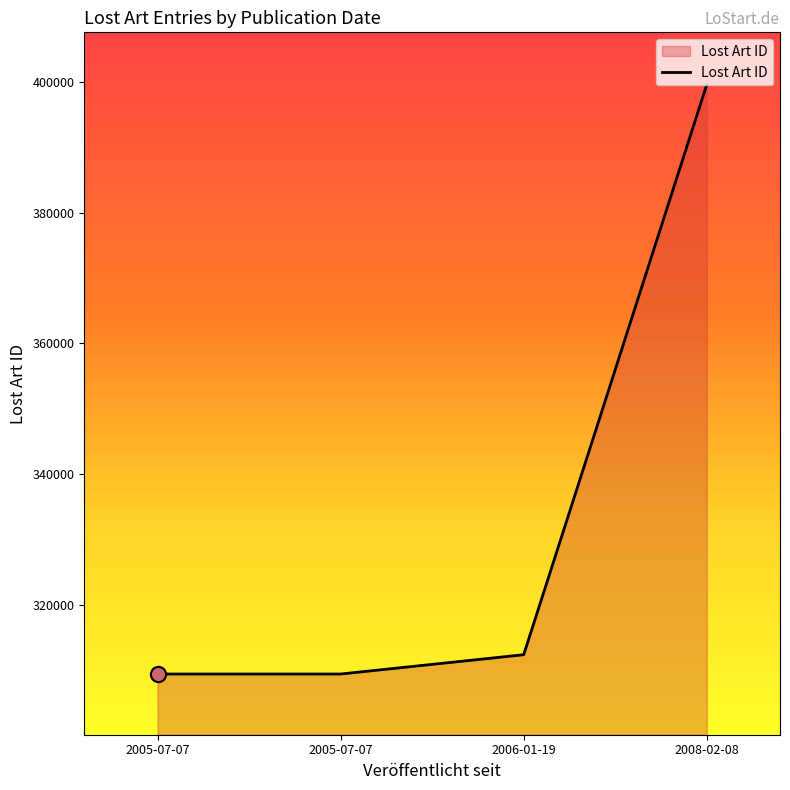

What is the change in value from 2005-07-07 to 2005-07-07?

+2